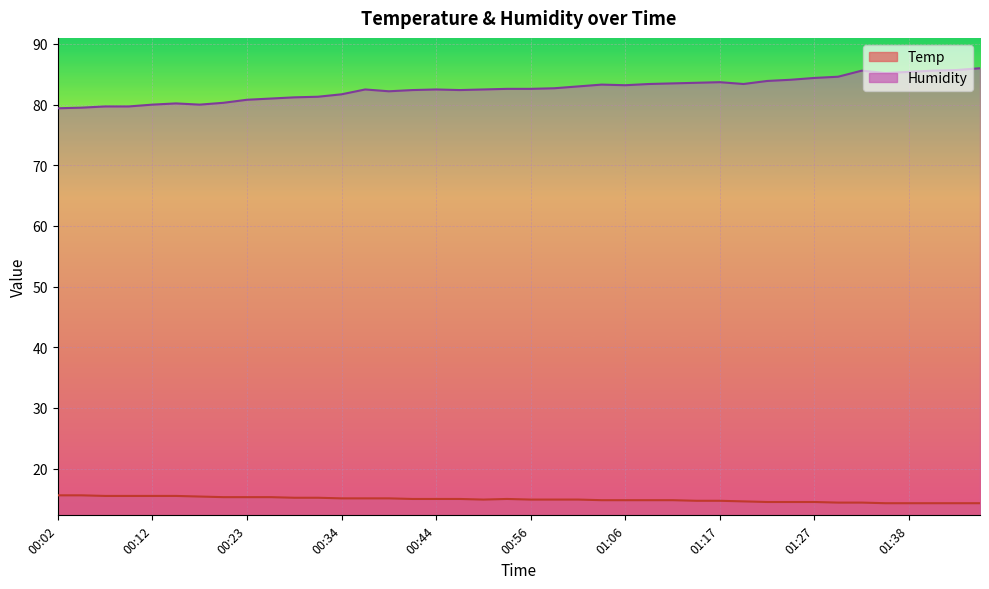

Which series has the largest total across all categories?

Humidity